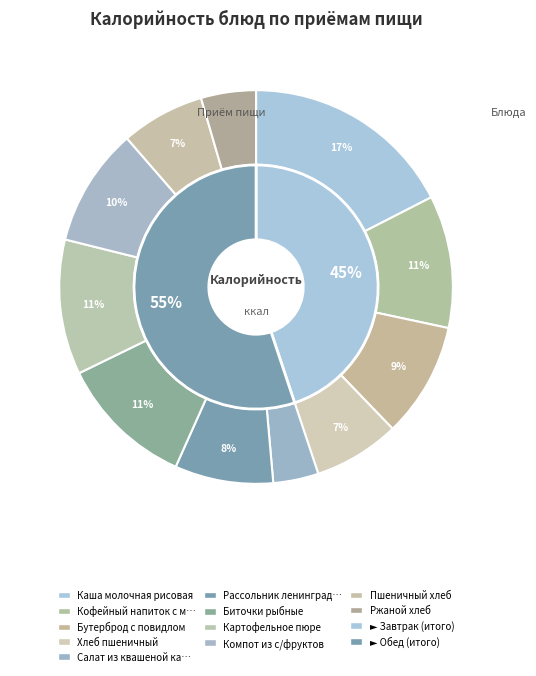

How many segments does this pie chart have?

11